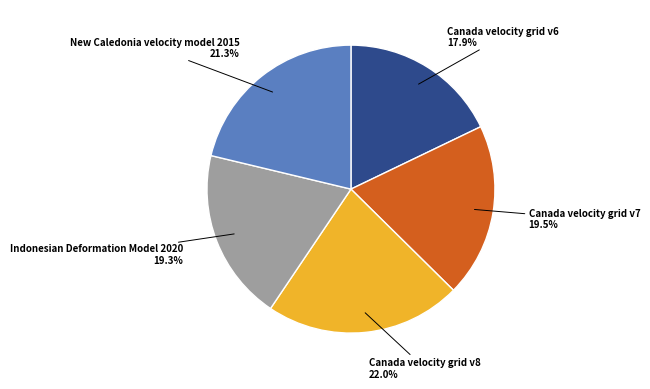

True or false: New Caledonia velocity model 2015 accounts for 7% of the total.

False